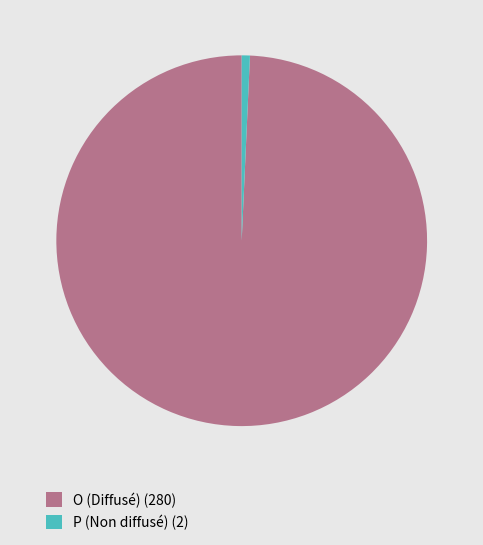

Rank the categories by value from lowest to highest.

P, O